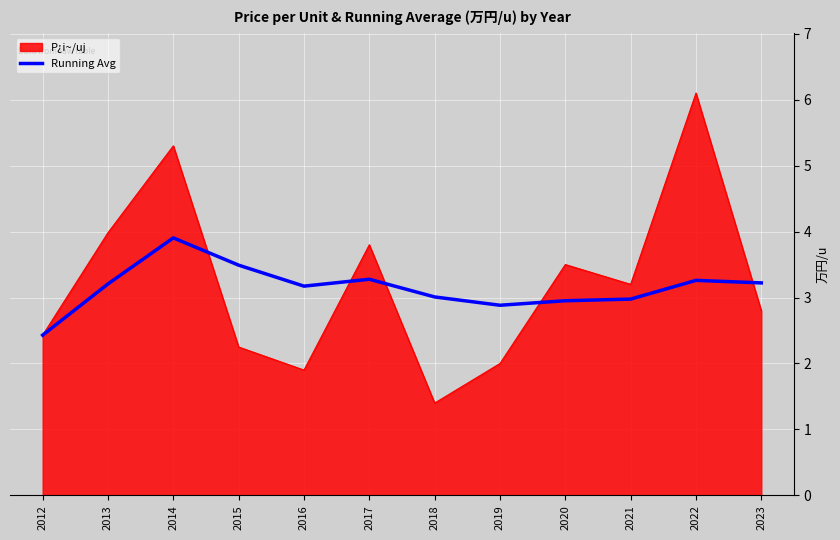

At which category does the chart reach its minimum across all series?

2018